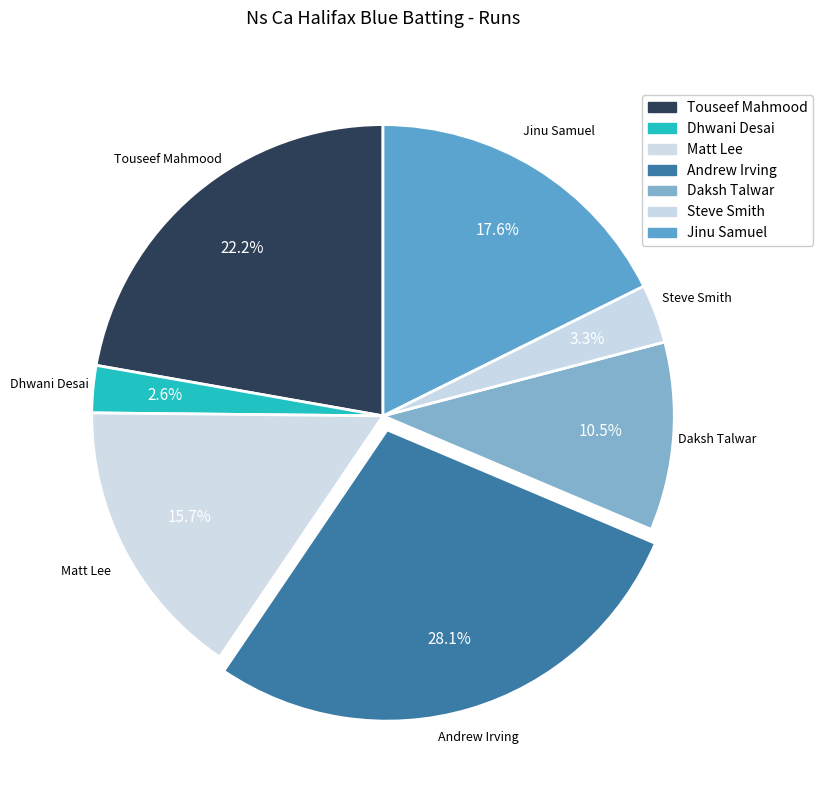

Which category has the smallest portion of the pie?

Dhwani Desai